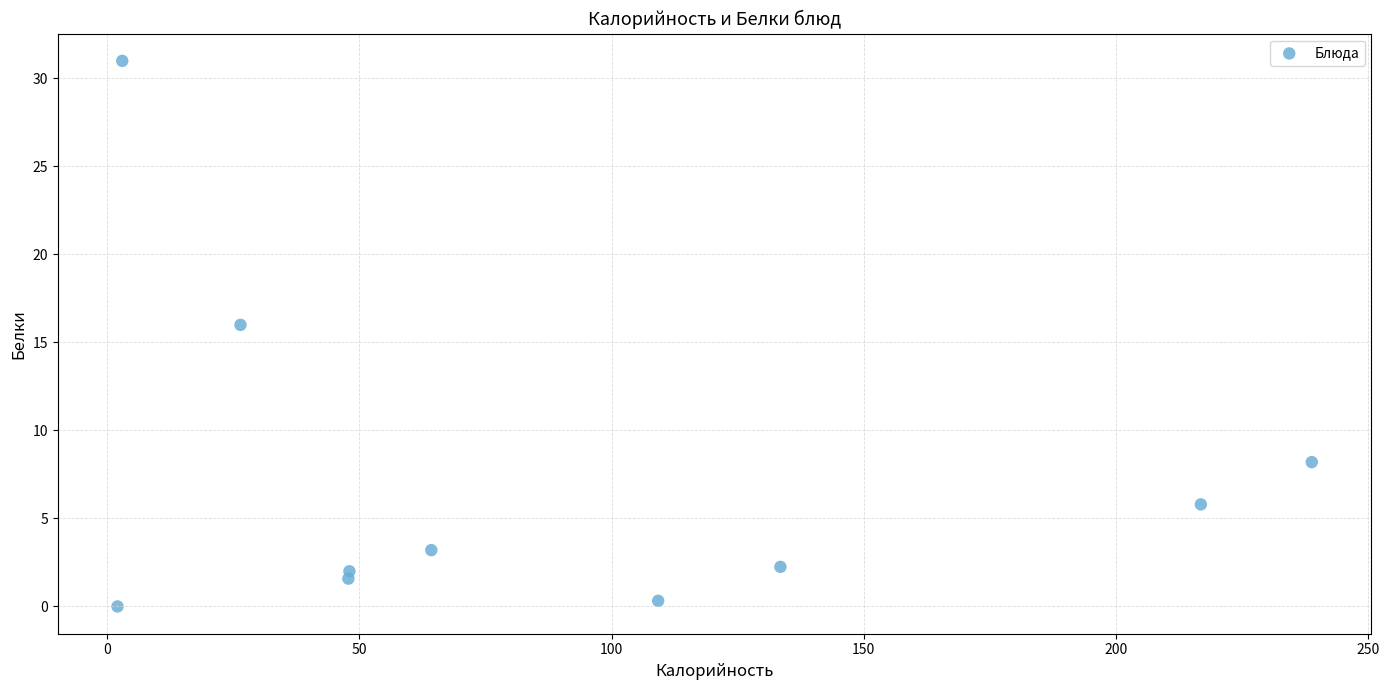

What is the average Y value?

7.0